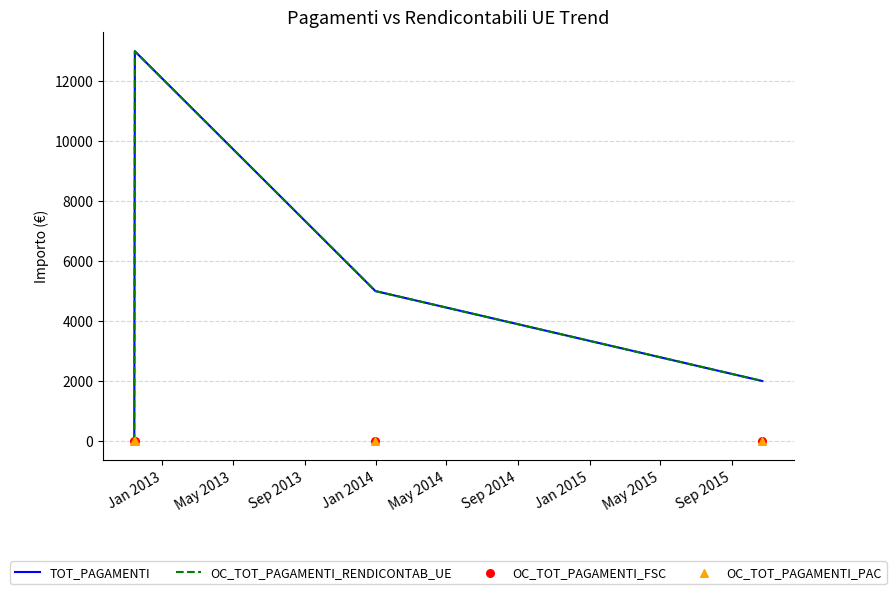

Is the value of TOT_PAGAMENTI at May 2013 greater than the value of OC_TOT_PAGAMENTI_RENDICONTAB_UE at Sep 2013?

Yes